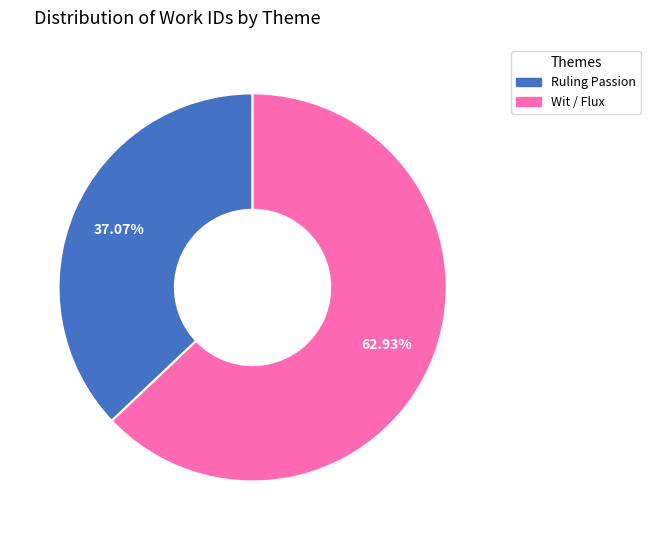

Between Wit / Flux and Ruling Passion, which is larger?

Wit / Flux